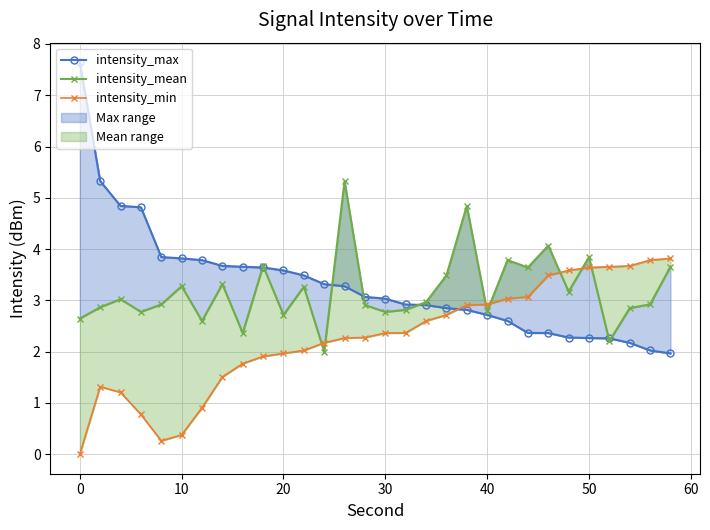

What is the difference between the maximum and minimum values in the intensity_mean series?

3.3